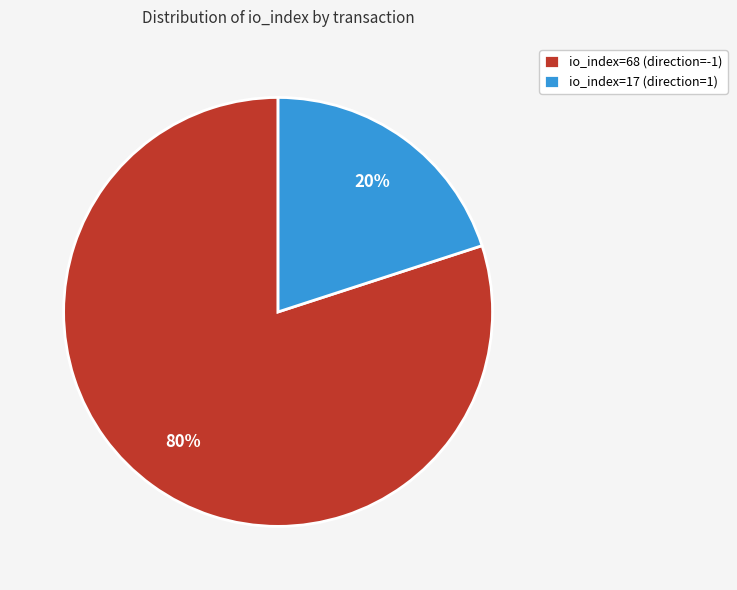

Between io_index=68 (direction=-1) and io_index=17 (direction=1), which is larger?

io_index=68 (direction=-1)